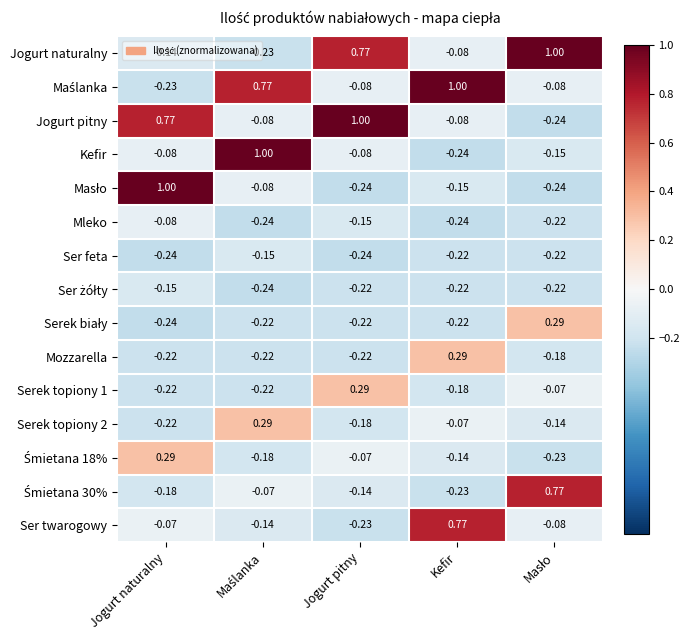

Which category has the highest value in the Jogurt pitny series?

Jogurt pitny